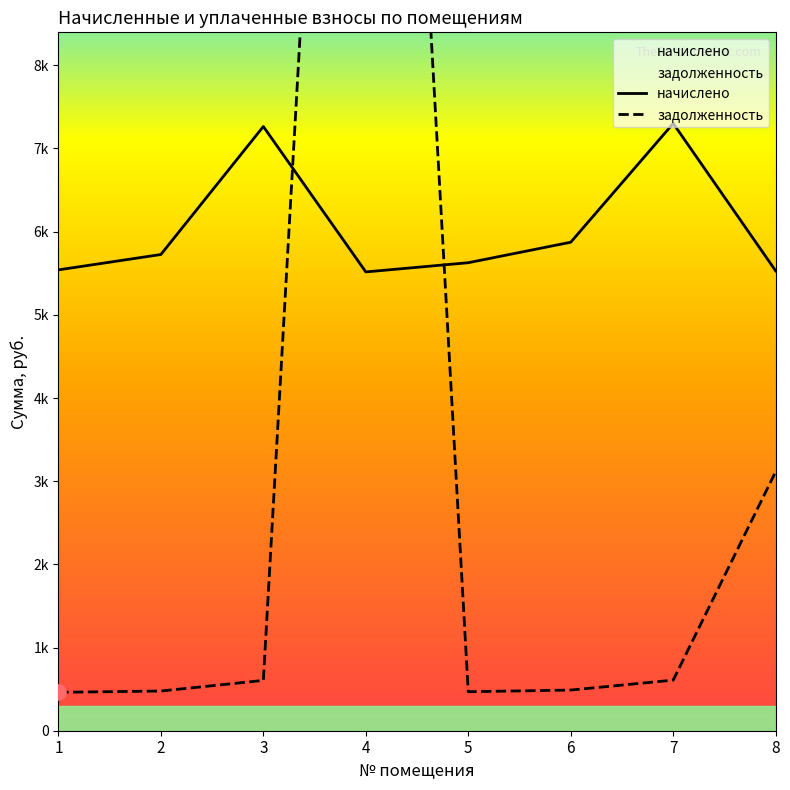

Which series has the widest spread of Y values?

задолженность